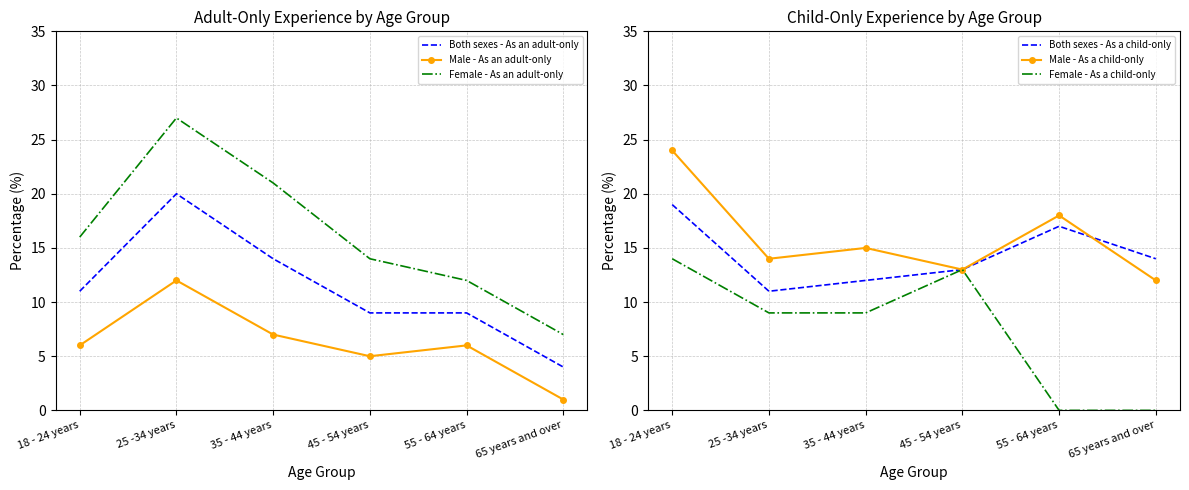

Reading left to right, extract all data points from this chart.

Both sexes - As an adult-only: 18 - 24 years=11	25 -34 years=20	35 - 44 years=14	45 - 54 years=9	55 - 64 years=9	65 years and over=4
Male - As an adult-only: 18 - 24 years=6	25 -34 years=12	35 - 44 years=7	45 - 54 years=5	55 - 64 years=6	65 years and over=1
Female - As an adult-only: 18 - 24 years=16	25 -34 years=27	35 - 44 years=21	45 - 54 years=14	55 - 64 years=12	65 years and over=7
Both sexes - As a child-only: 18 - 24 years=19	25 -34 years=11	35 - 44 years=12	45 - 54 years=13	55 - 64 years=17	65 years and over=14
Male - As a child-only: 18 - 24 years=24	25 -34 years=14	35 - 44 years=15	45 - 54 years=13	55 - 64 years=18	65 years and over=12
Female - As a child-only: 18 - 24 years=14	25 -34 years=9	35 - 44 years=9	45 - 54 years=13	55 - 64 years=0	65 years and over=0